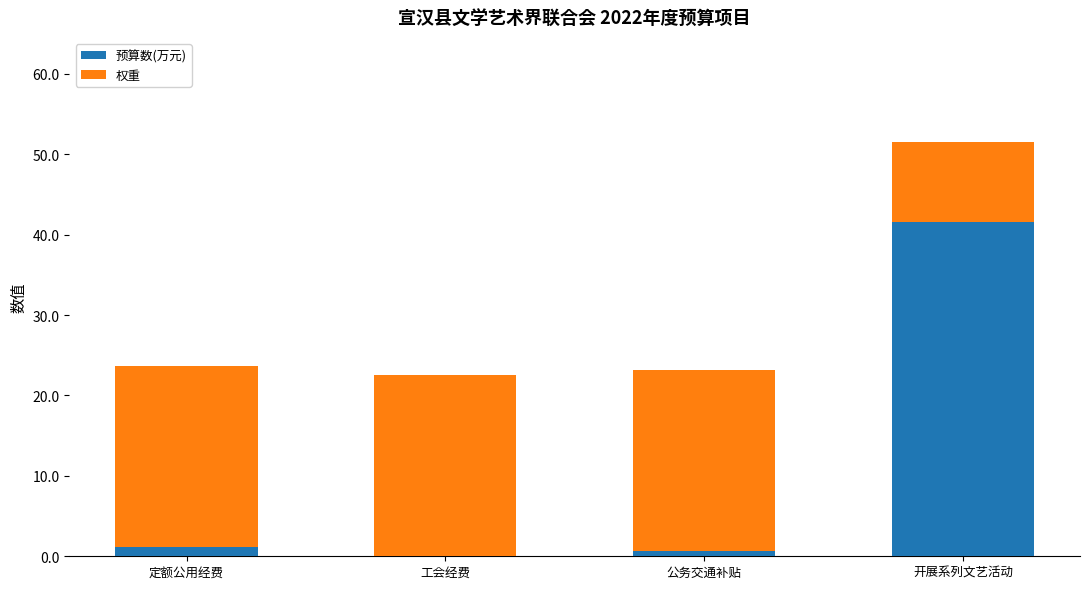

What is the highest value of the 预算数(万元) series?

41.6